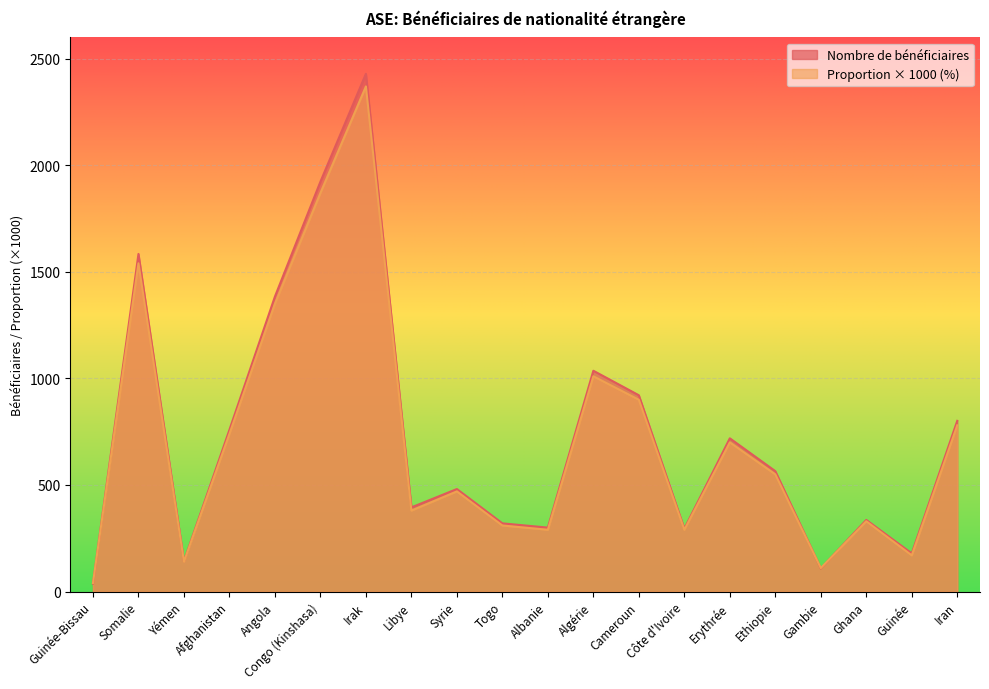

What is the value of the Nombre de bénéficiaires point at the 13th from the left?

921